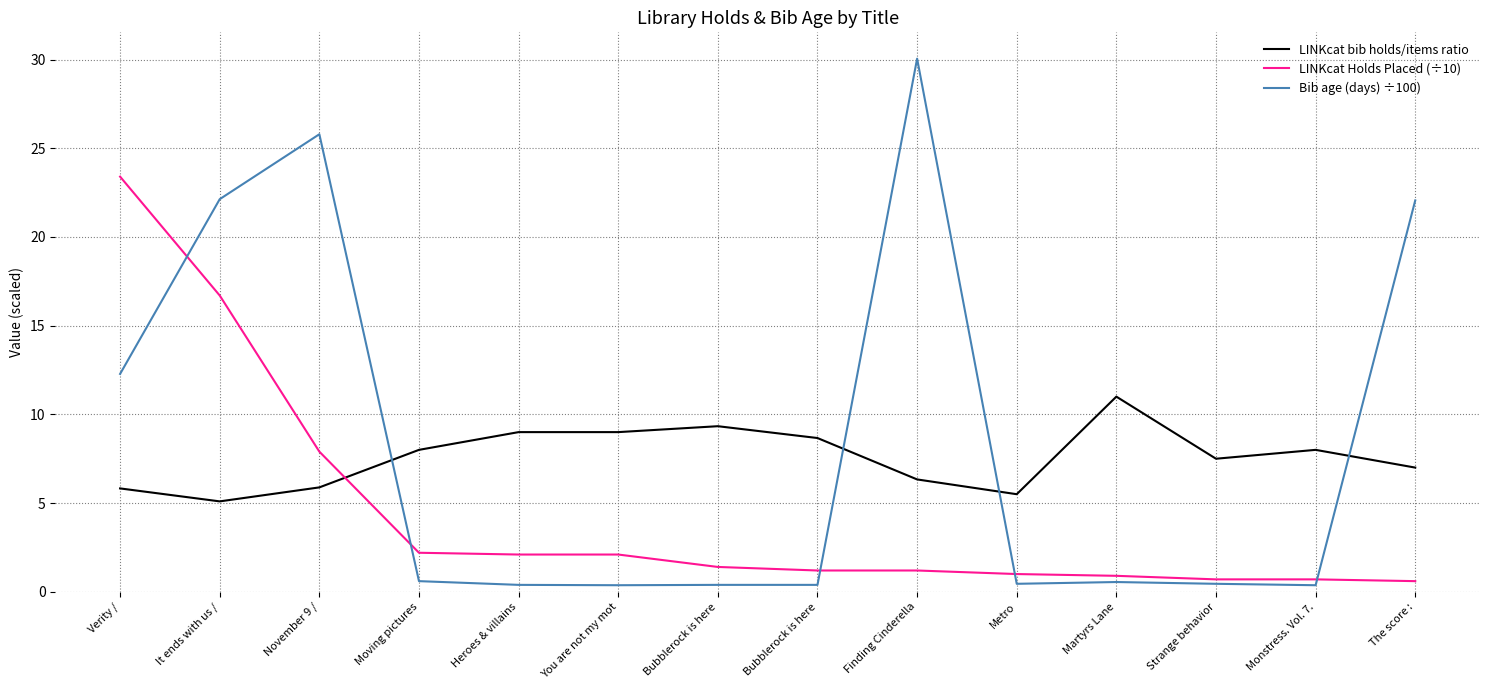

What are all the series names shown in the legend?

LINKcat bib holds/items ratio, LINKcat Holds Placed (÷10), Bib age (days) ÷100)